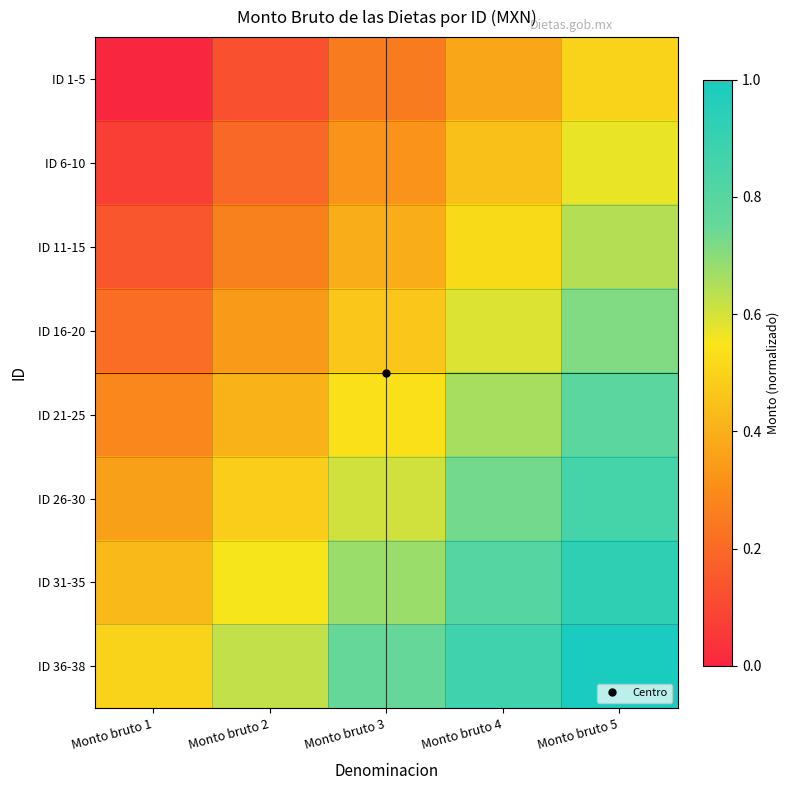

Between Monto bruto 2 and Monto bruto 4, which is larger?

Monto bruto 4